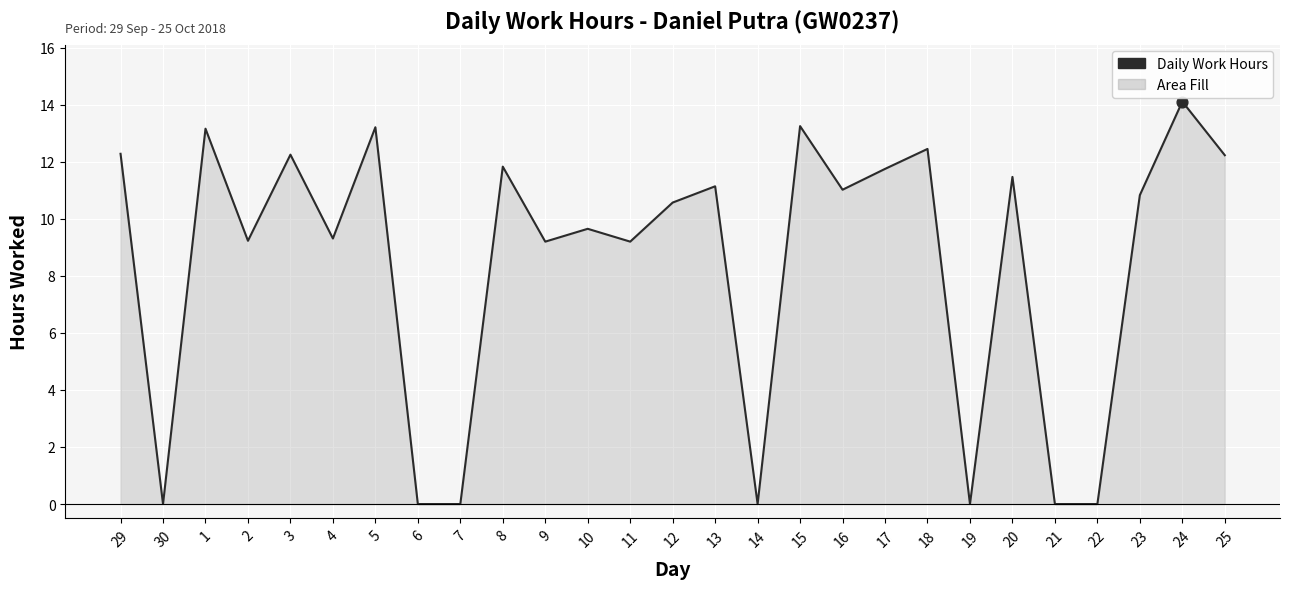

Approximately how many times larger is the value at 5 compared to 24?

0.9